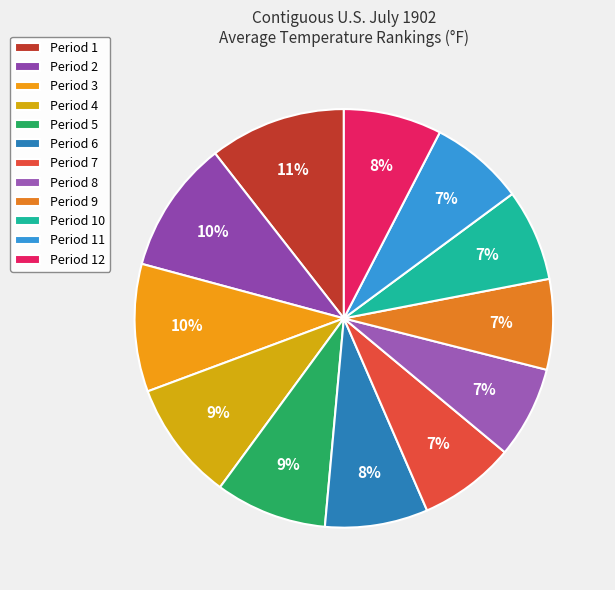

How many slices are in this pie chart?

12